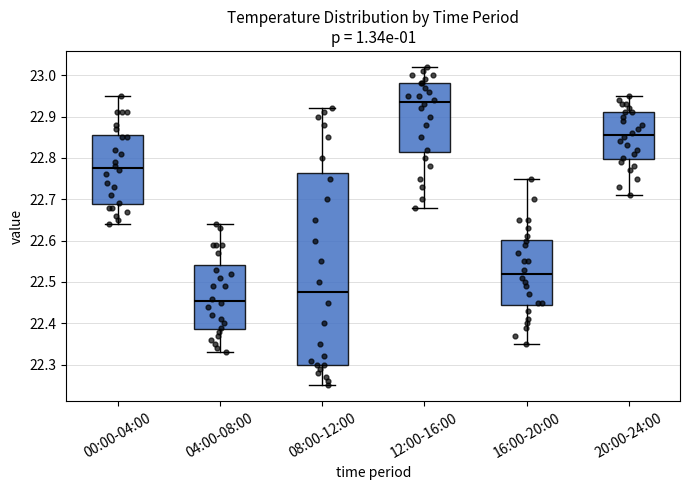

Reading left to right, read every box against the y-axis: the position of its median line, the range the box covers, and the ends of its whiskers. The values are not printed on the chart, so give them approximately, as read against the axis.

00:00-04:00: median 22.78, box 22.69 to 22.86, whiskers 22.64 to 22.95
04:00-08:00: median 22.46, box 22.39 to 22.54, whiskers 22.33 to 22.64
08:00-12:00: median 22.48, box 22.30 to 22.76, whiskers 22.25 to 22.92
12:00-16:00: median 22.94, box 22.82 to 22.98, whiskers 22.68 to 23.02
16:00-20:00: median 22.52, box 22.45 to 22.60, whiskers 22.35 to 22.75
20:00-24:00: median 22.86, box 22.80 to 22.91, whiskers 22.71 to 22.95